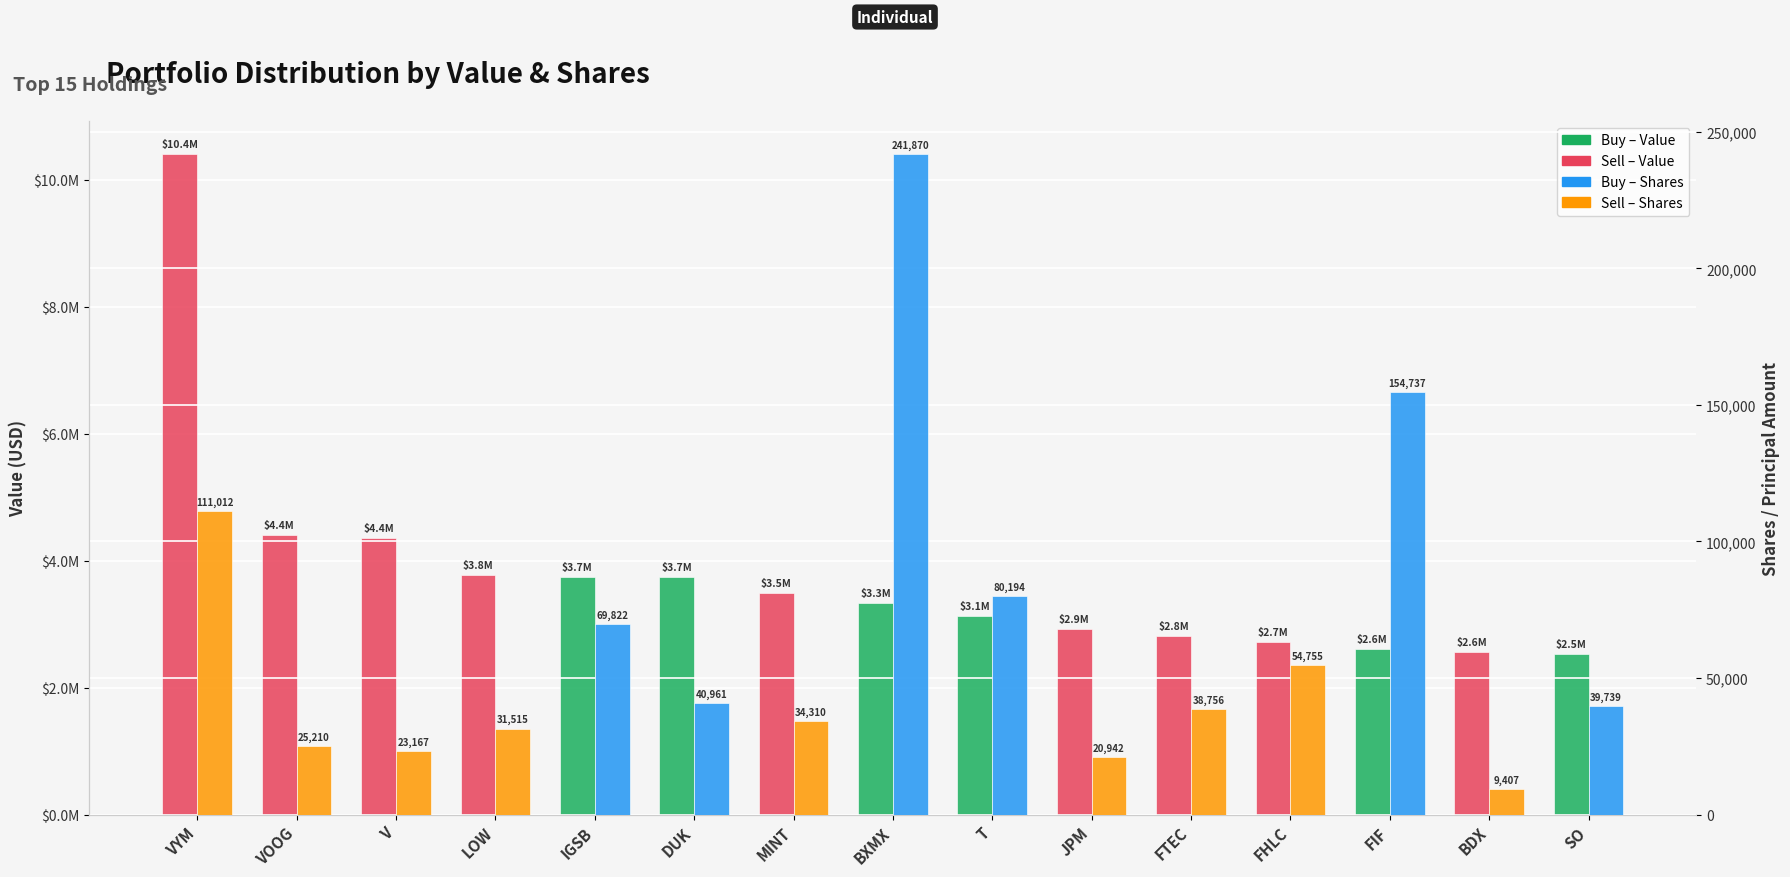

True or false: Value (USD) has a value of 4129039 at T.

False